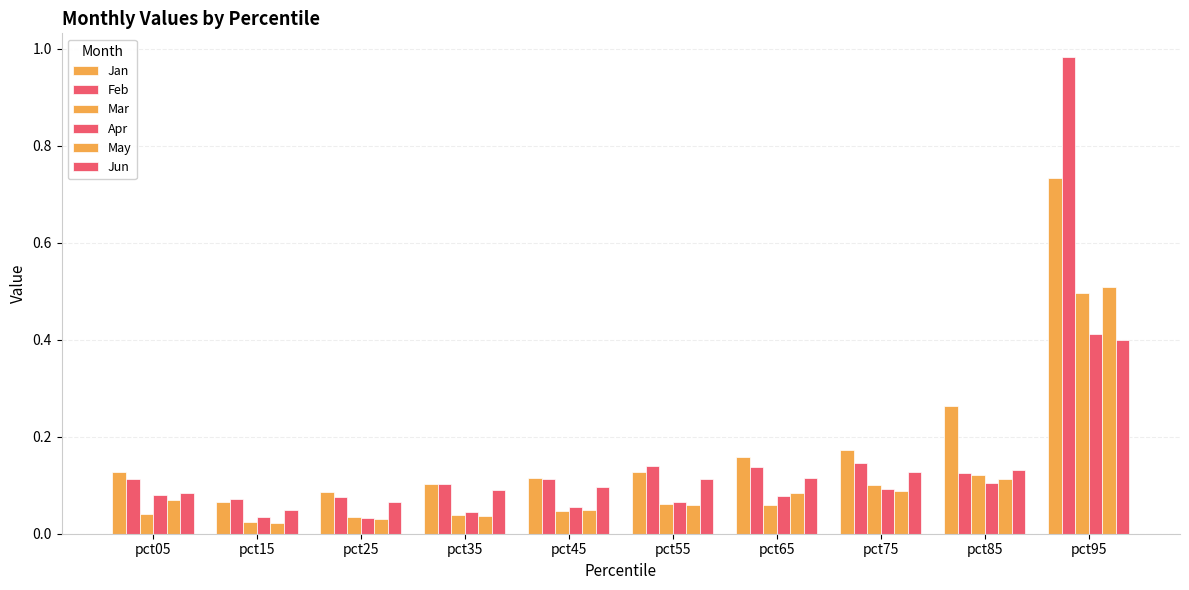

How many bars are there in each group?

6